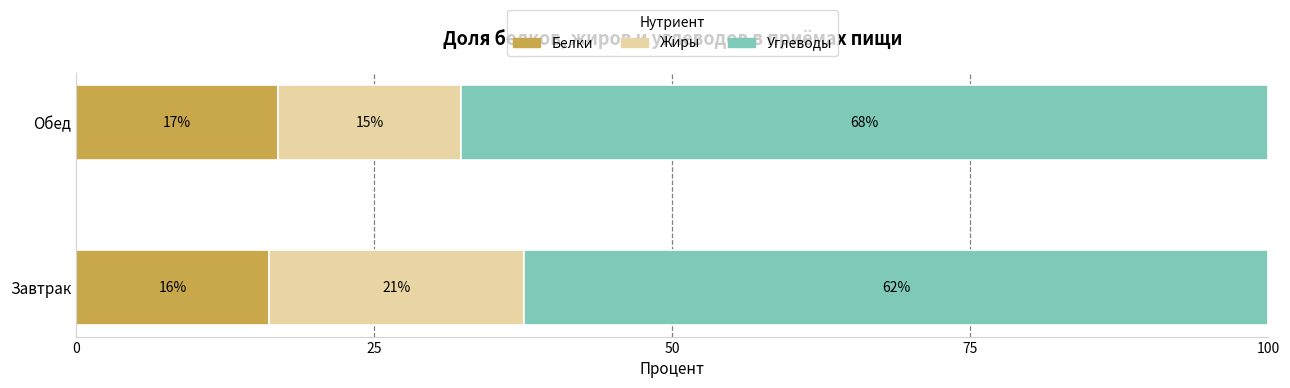

What are all the series names shown in the legend?

Белки, Жиры, Углеводы